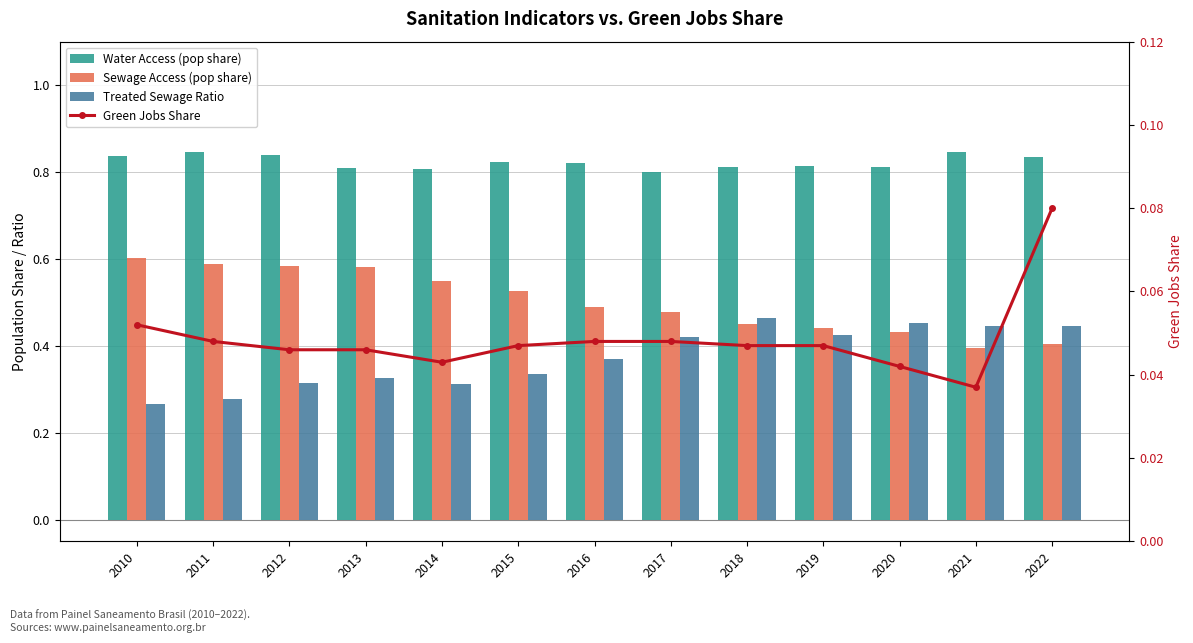

List the labels in order of Sewage Access (pop share) value, largest first.

2010, 2011, 2012, 2013, 2014, 2015, 2016, 2017, 2018, 2019, 2020, 2022, 2021